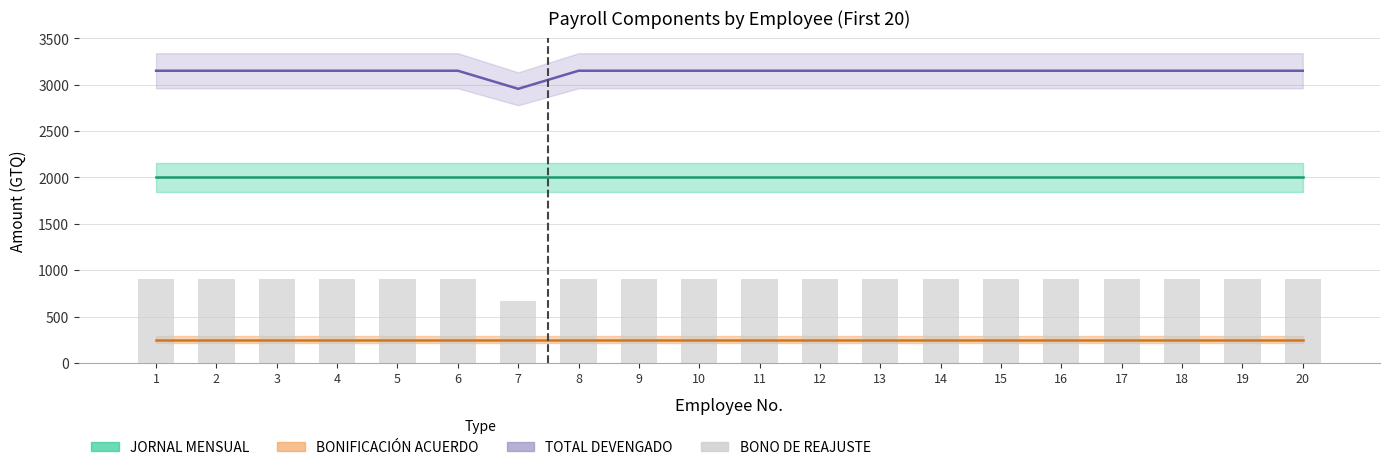

List the labels in order of value, smallest first.

7, 1, 2, 3, 4, 5, 6, 8, 9, 10, 11, 12, 13, 14, 15, 16, 17, 18, 19, 20